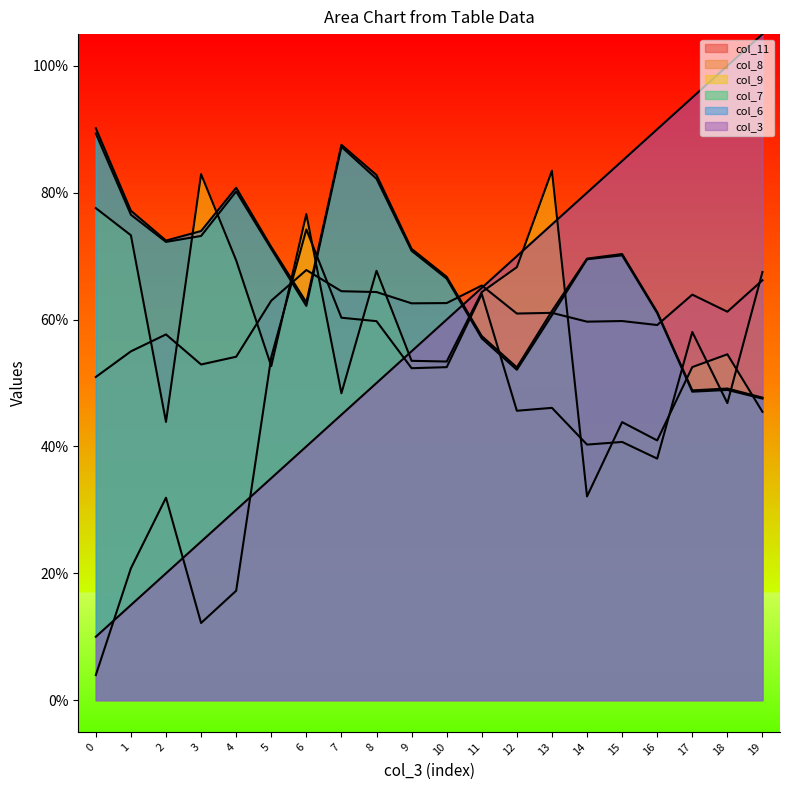

True or false: col_7 has more than 0 points higher than both neighbors.

True